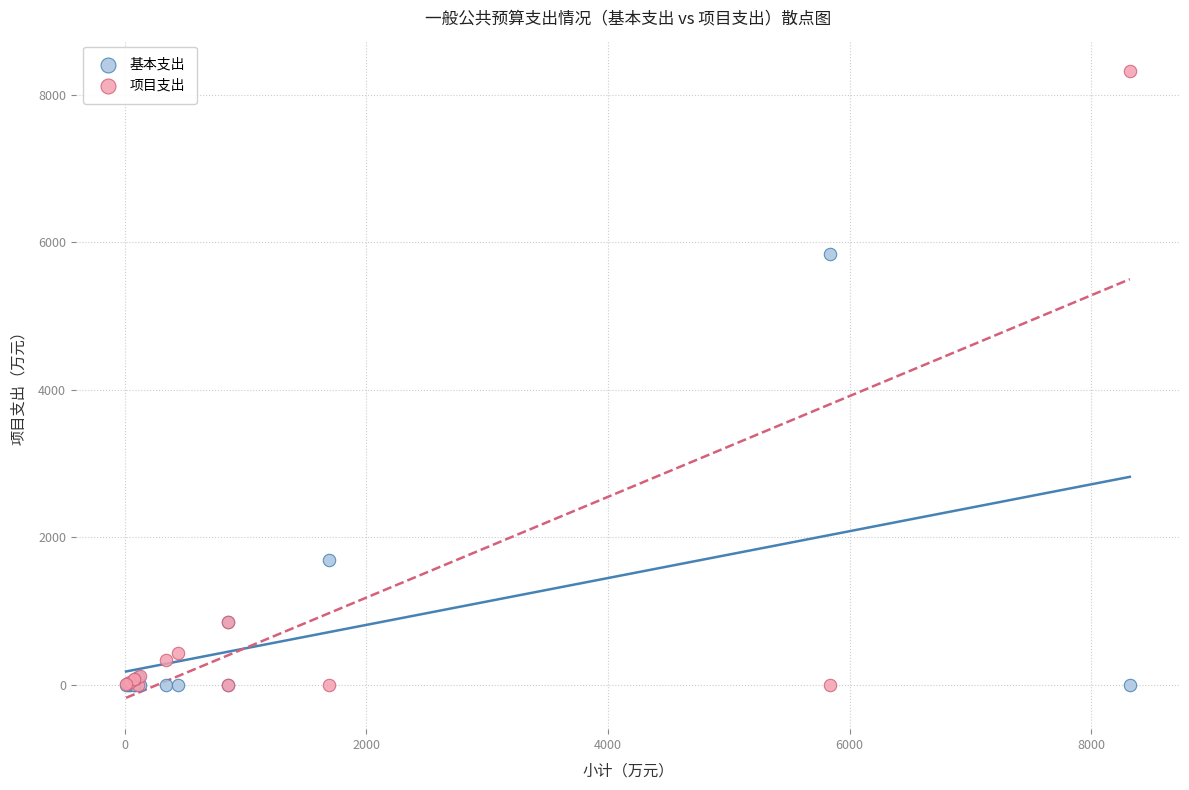

What are all the series names shown in the legend?

基本支出, 项目支出